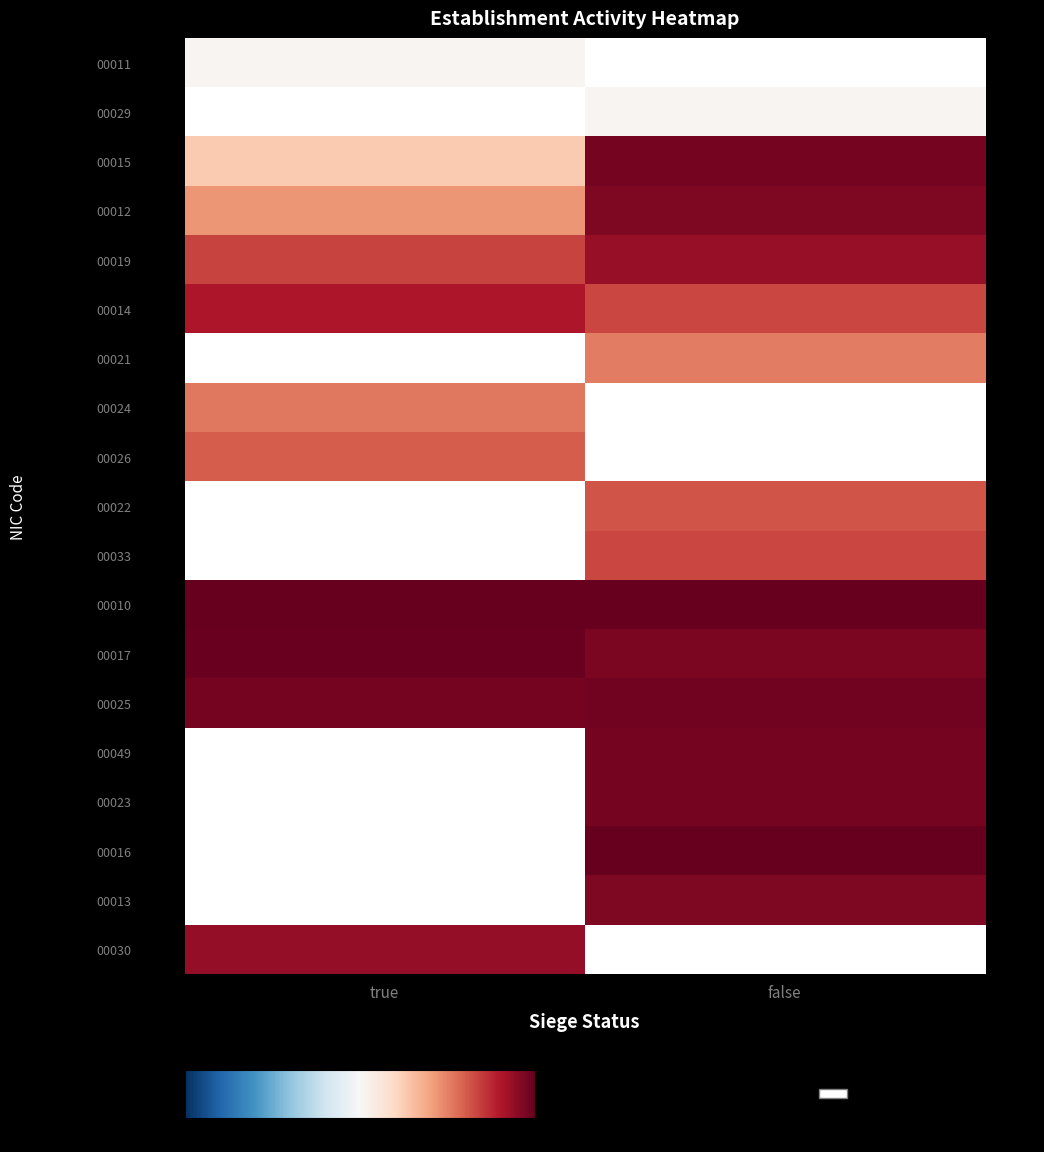

Which series changed the most between true and false?

00015